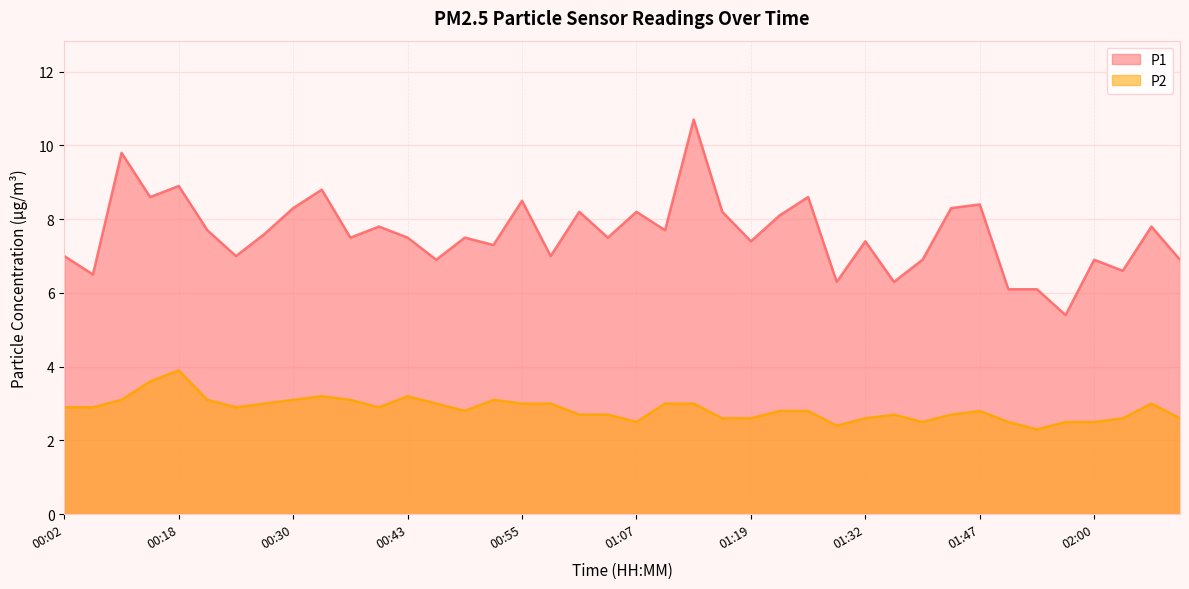

List the series in order of their overall mean, lowest first.

P2, P1